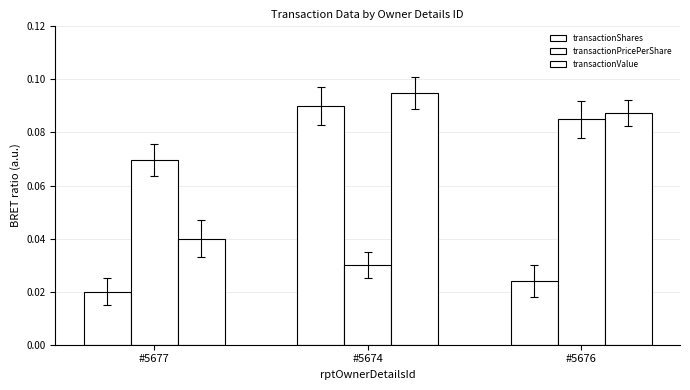

Does the chart contain stacked bars?

No